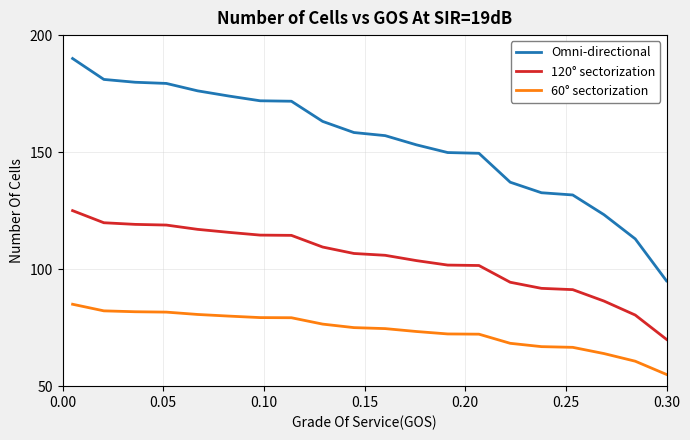

True or false: Omni-directional and 120° sectorization cross at least once.

False